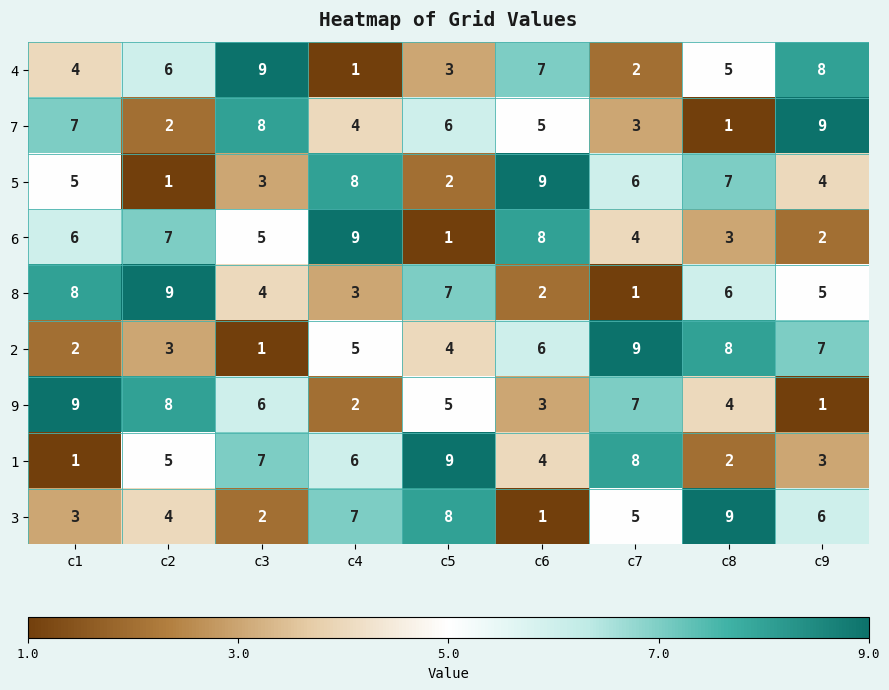

Which series changed the most between c2 and c4?

5